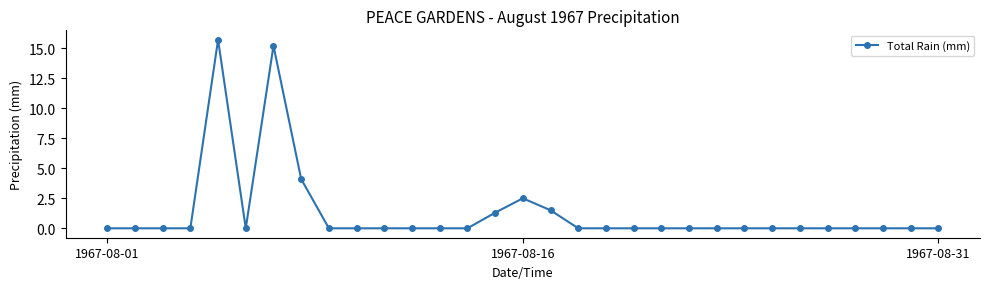

How many data points does each series have?

31